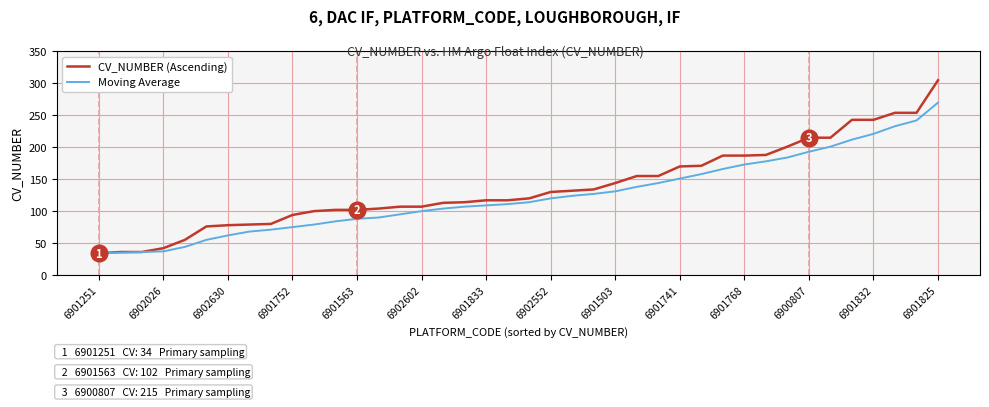

What is the smallest value displayed?

34